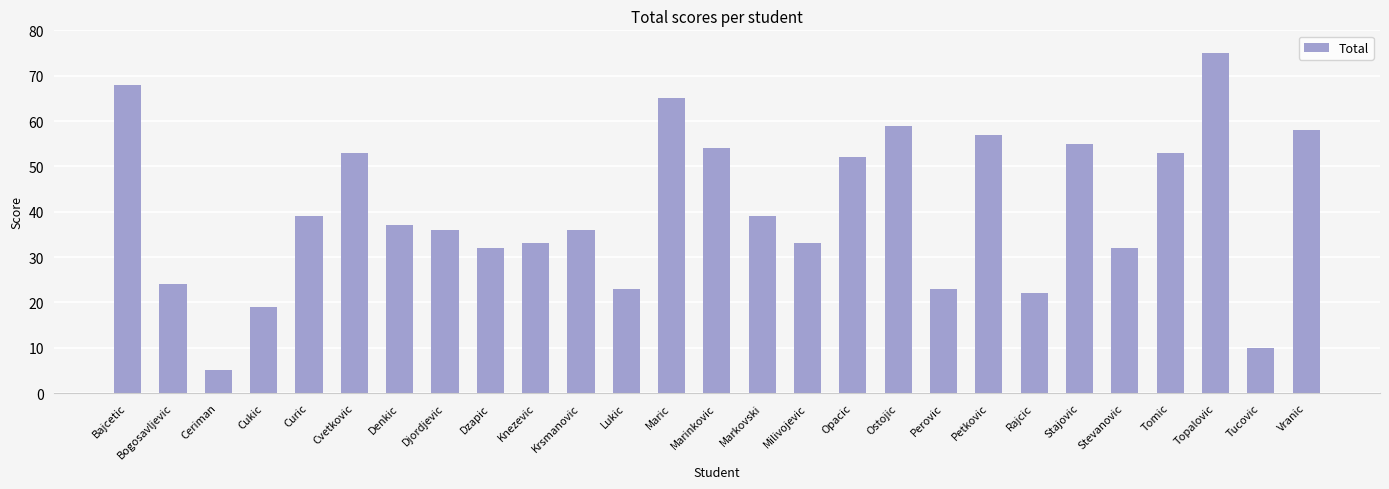

Reading left to right, what are all the values shown in this chart?

68	24	5	19	39	53	37	36	32	33	36	23	65	54	39	33	52	59	23	57	22	55	32	53	75	10	58